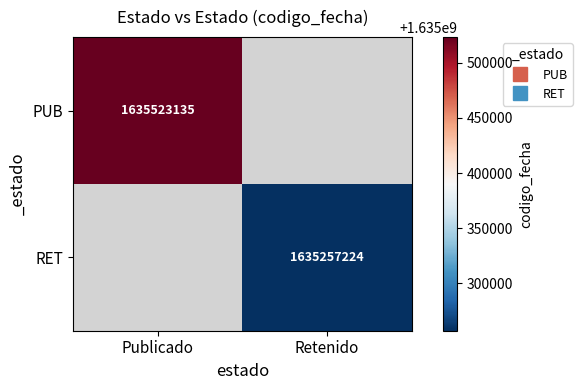

How many positive values does the PUB series have?

1